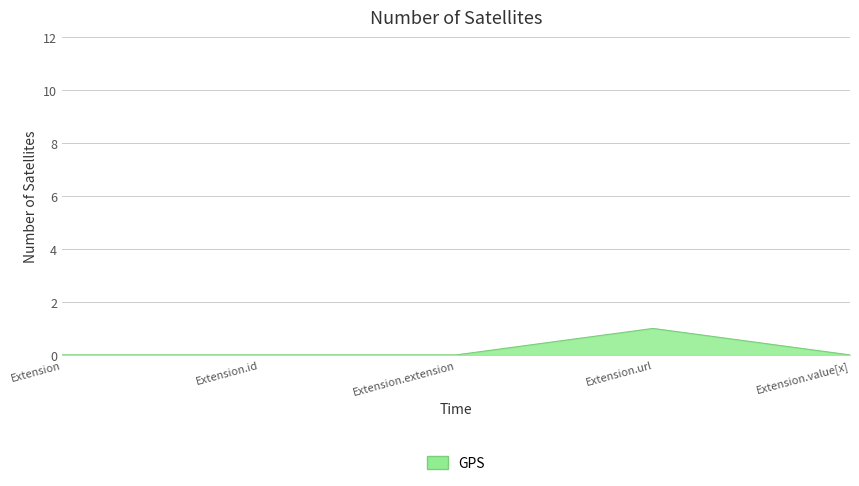

How many values are between 0 and 1?

5